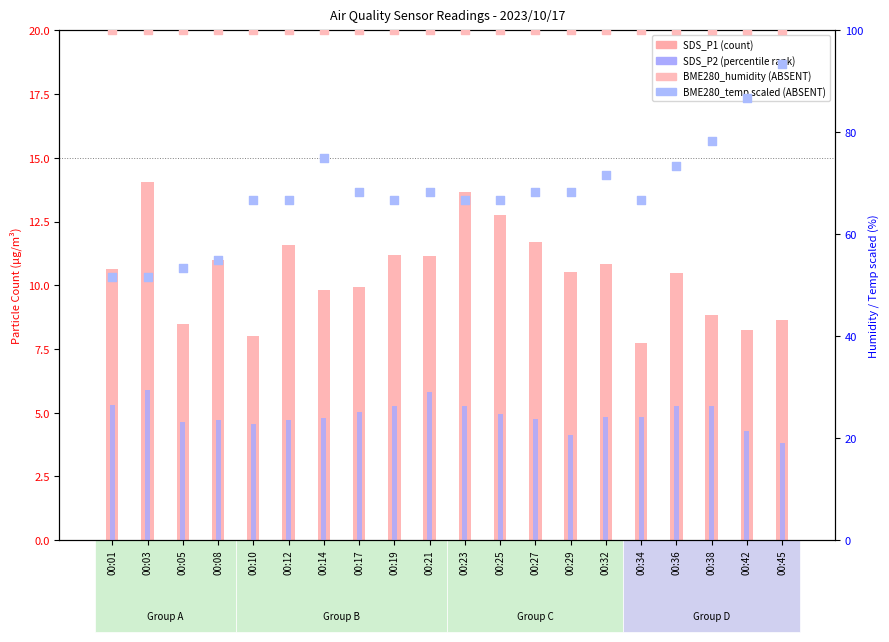

Which series reaches the minimum Y coordinate?

SDS_P2